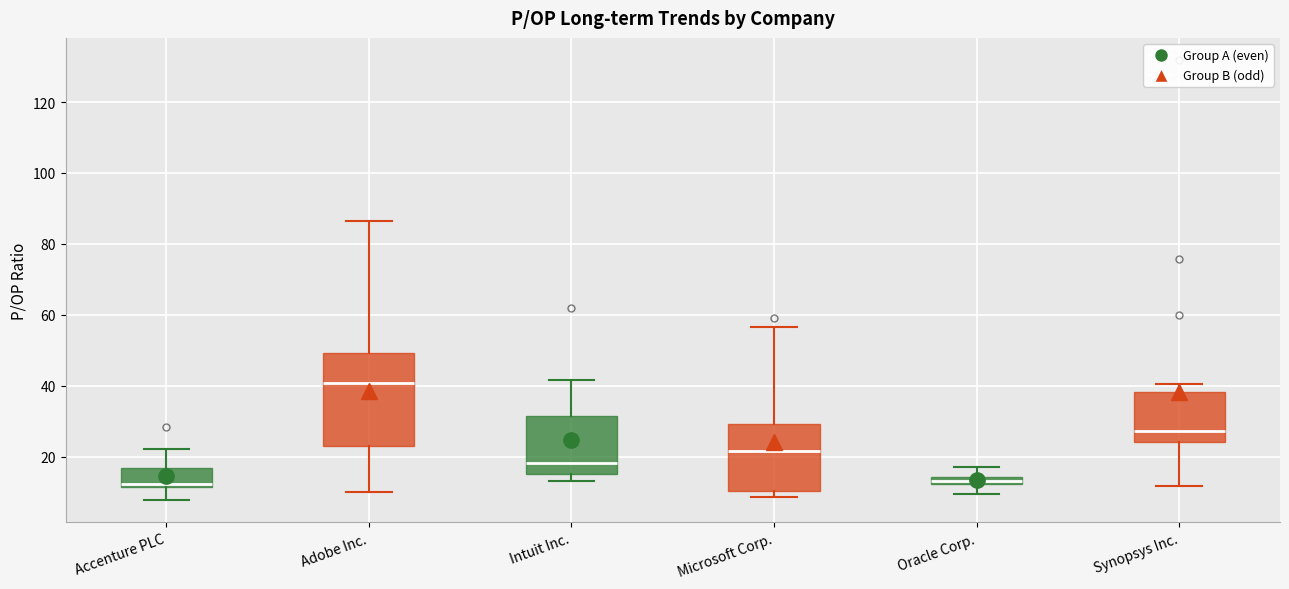

Comparing the boxes themselves (not the whiskers), which one is the tallest?

Adobe Inc.